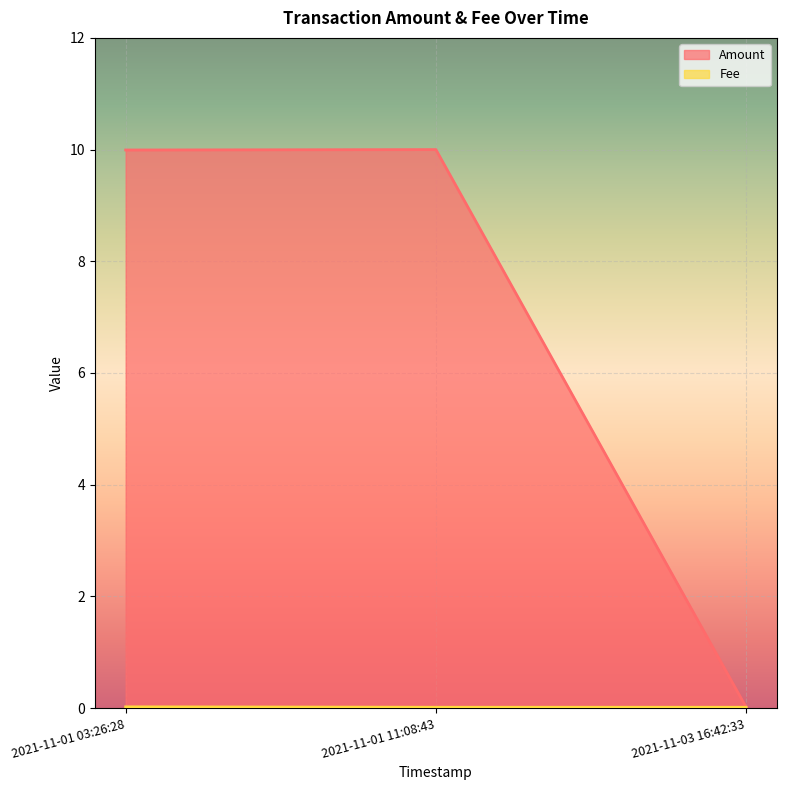

What are all the series names shown in the legend?

Amount, Fee